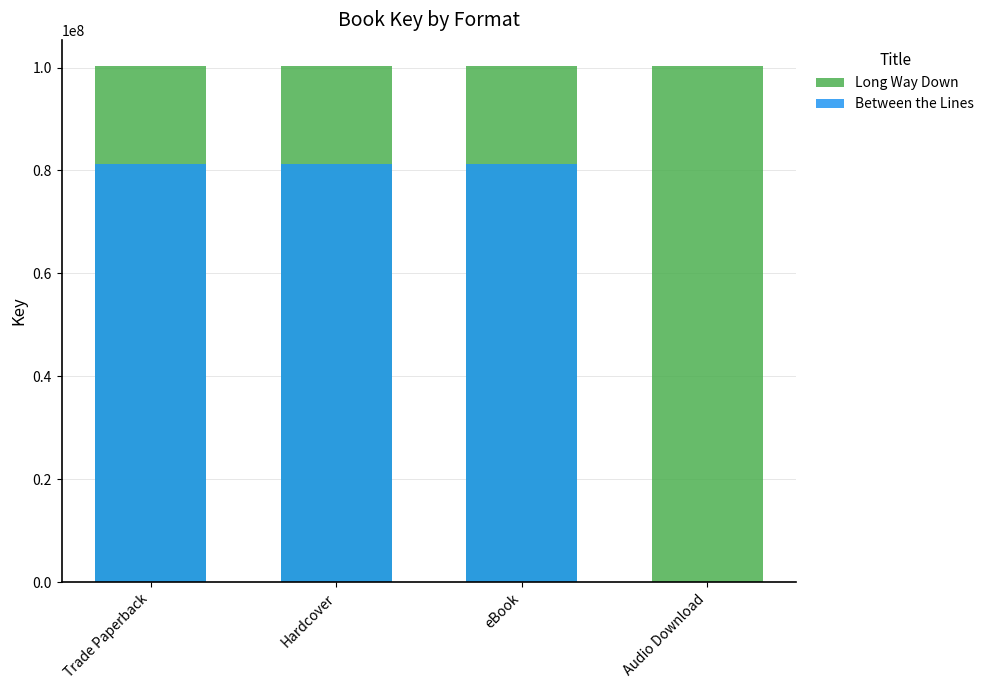

Where is Long Way Down nearest to the value 100356512?

Trade Paperback